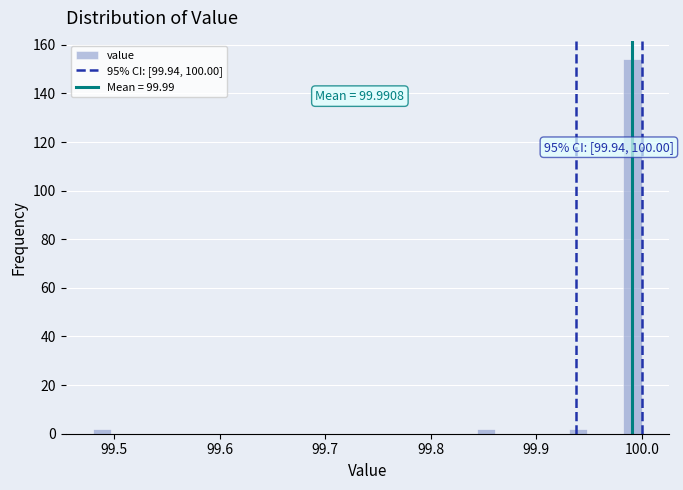

Read against the x-axis, roughly where is the centre of the tallest bar?

99.99